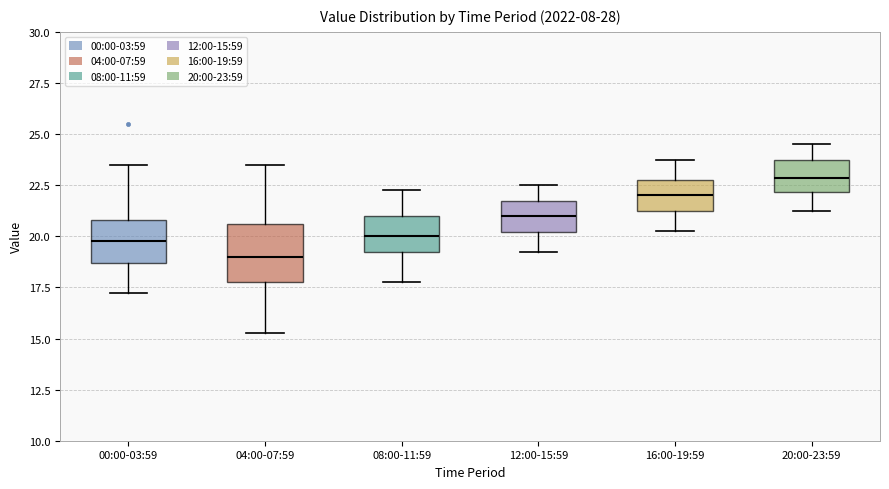

Which box's median line is the highest?

20:00-23:59